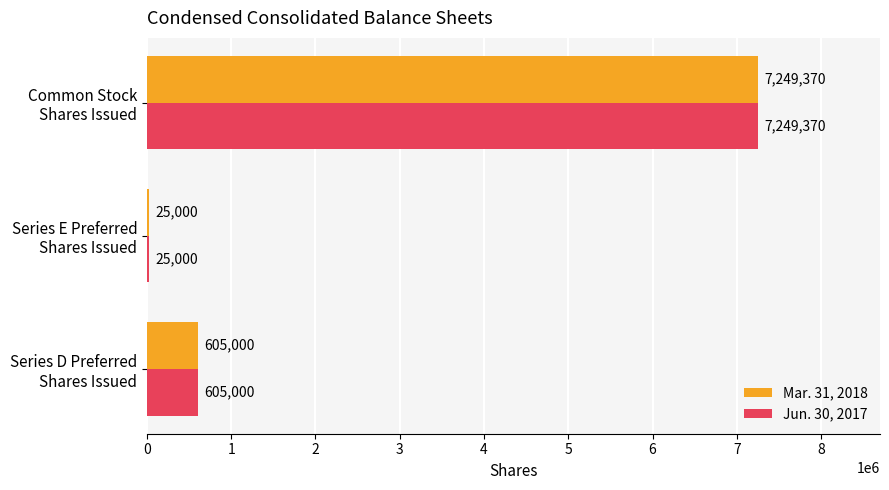

At which category does the chart reach its peak across all series?

Common Stock
Shares Issued